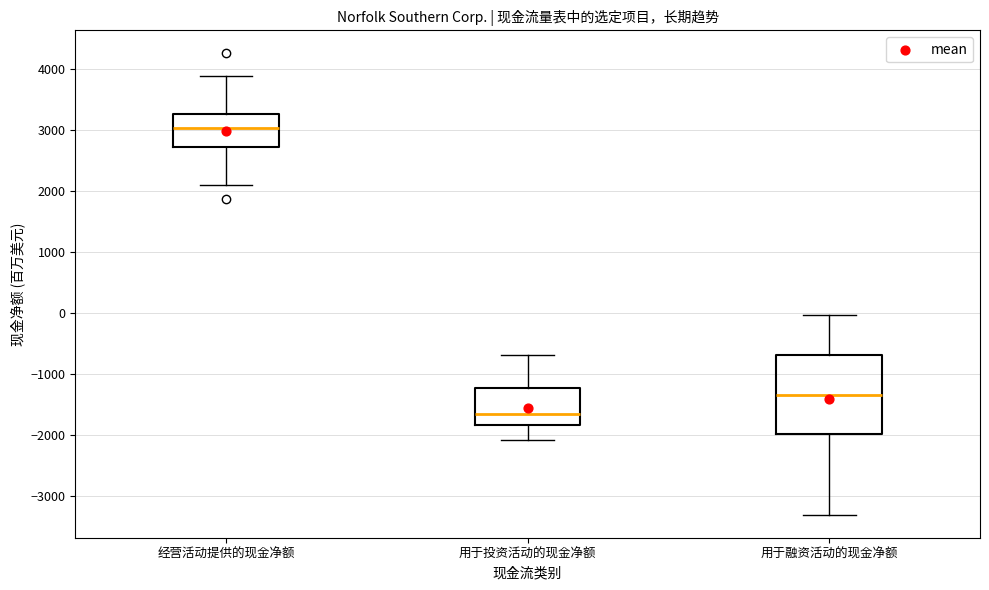

Reading left to right, transcribe this box plot: for each box, give where its median line is, the range the box spans, and where its two whiskers end, as read against the y-axis. The values are not printed on the chart, so give them approximately, as read against the axis.

经营活动提供的现金净额: median 3000, box 2700 to 3300, whiskers 2100 to 3900
用于投资活动的现金净额: median -1700, box -1800 to -1200, whiskers -2100 to -700
用于融资活动的现金净额: median -1300, box -2000 to -700, whiskers -3300 to 0